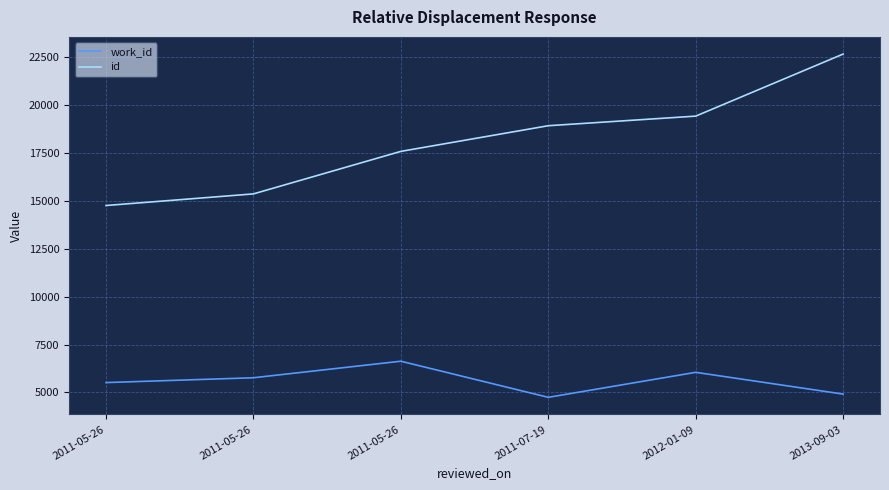

The value of id at 2012-01-09 is 29611. True or false?

False